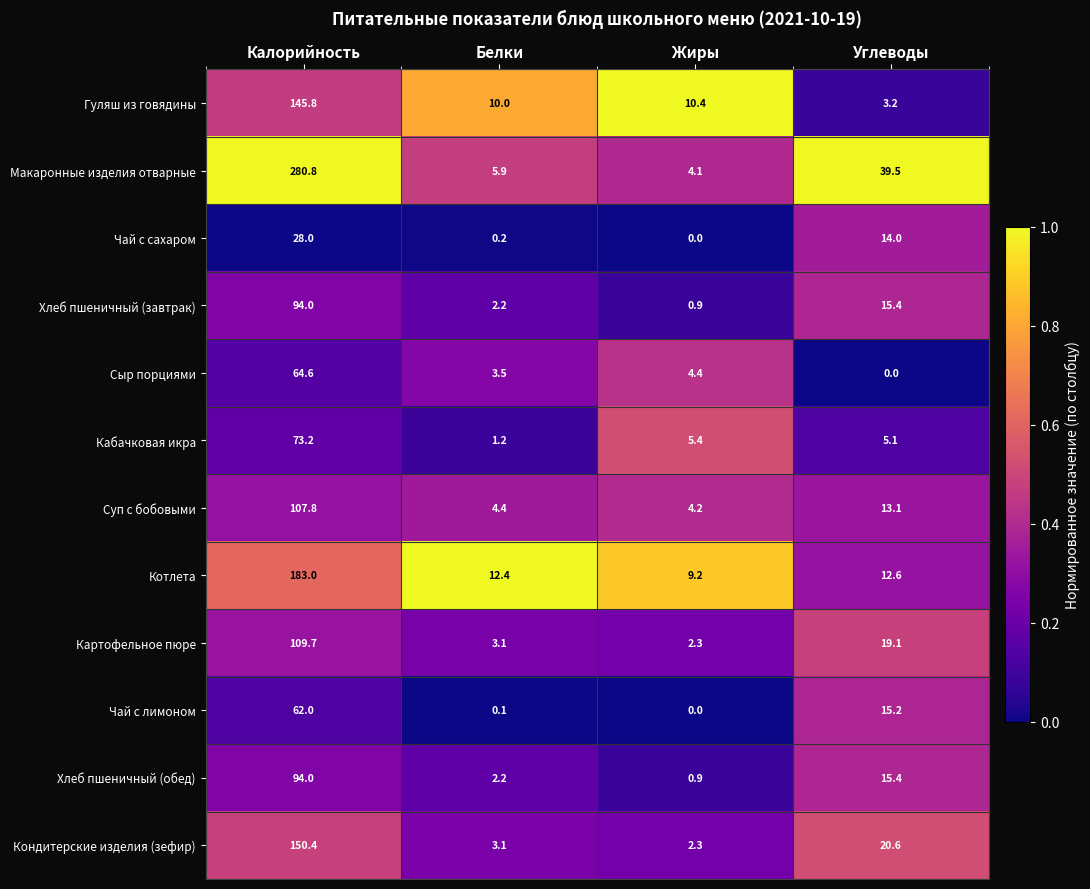

What is the greatest value displayed?

280.8